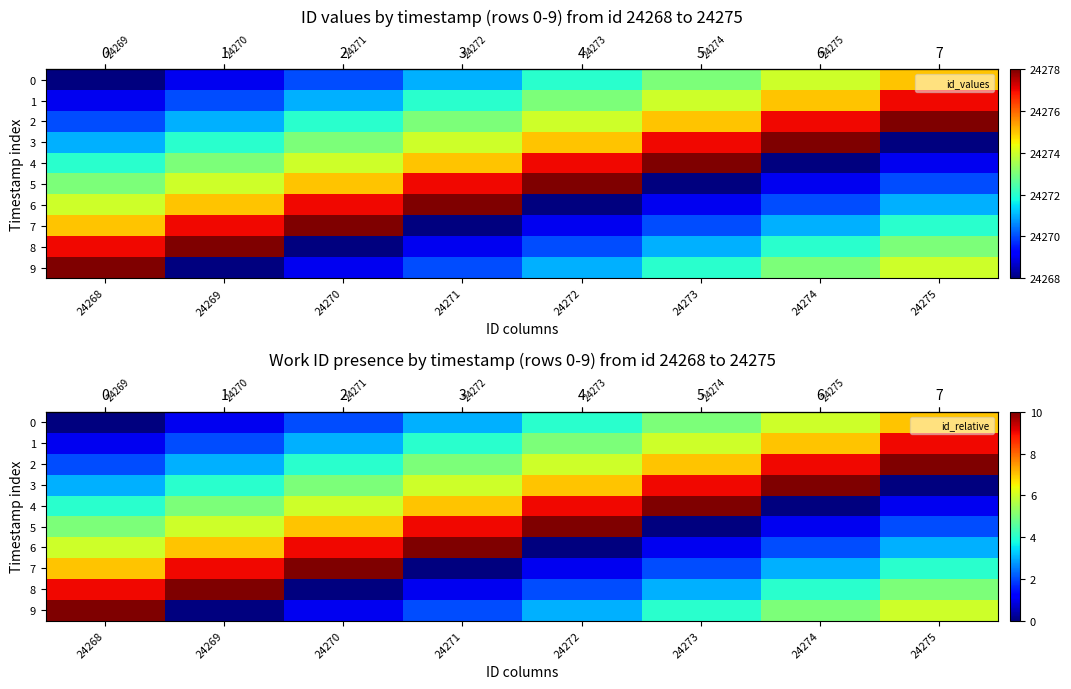

What is the difference between the highest and lowest values at 24275?

10